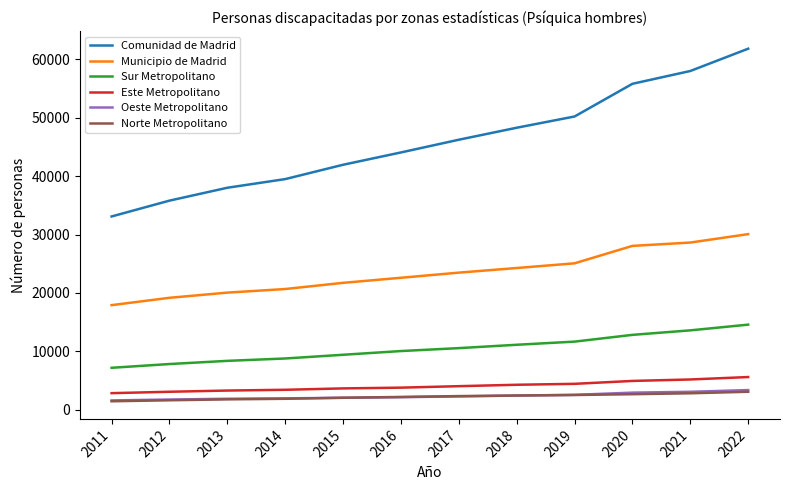

Between 2016 and 2020, which series saw the biggest shift?

Comunidad de Madrid